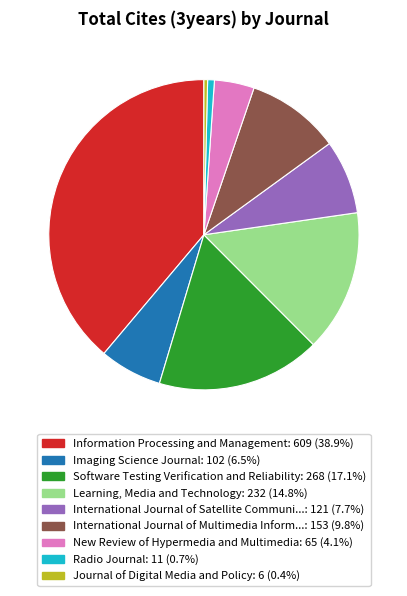

Is there a majority slice in this chart?

No